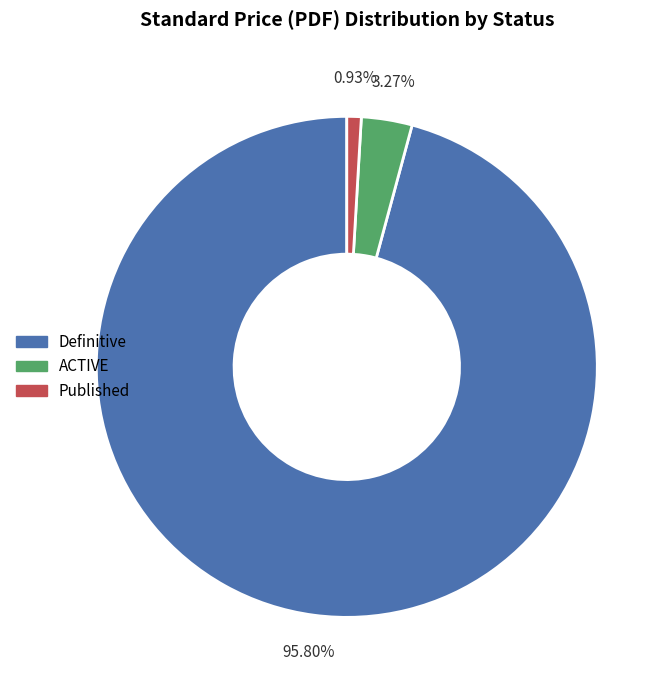

Is there a majority slice in this chart?

Yes